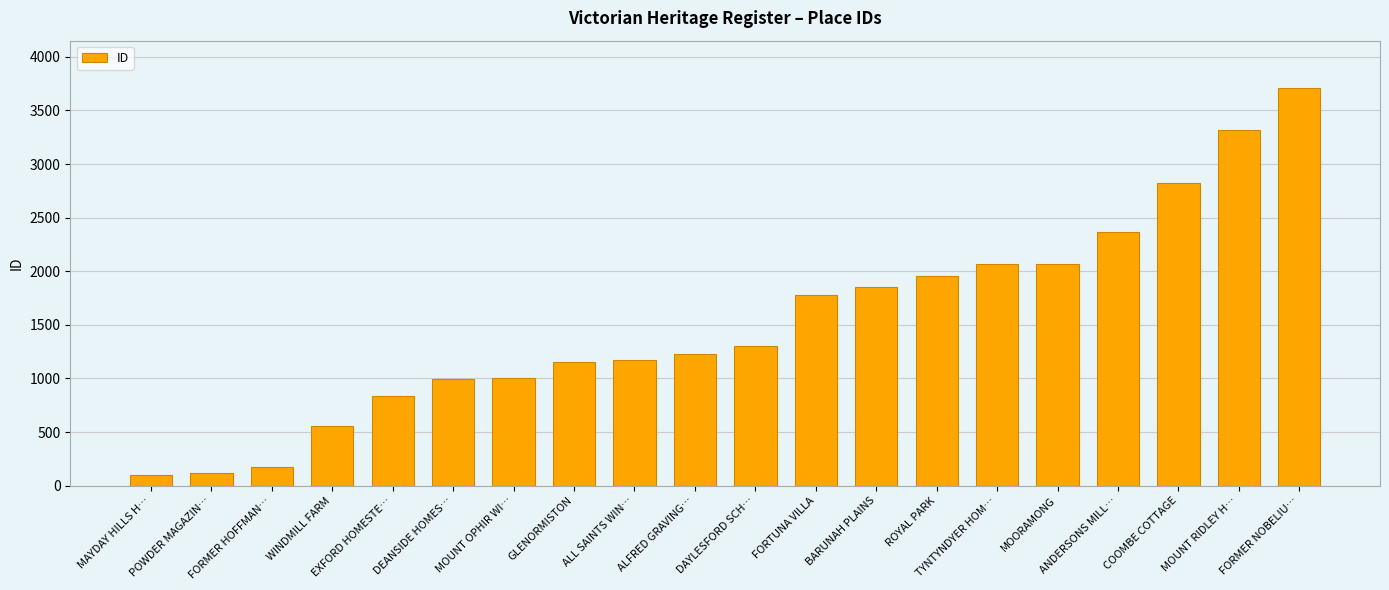

How many bars are there in total?

20